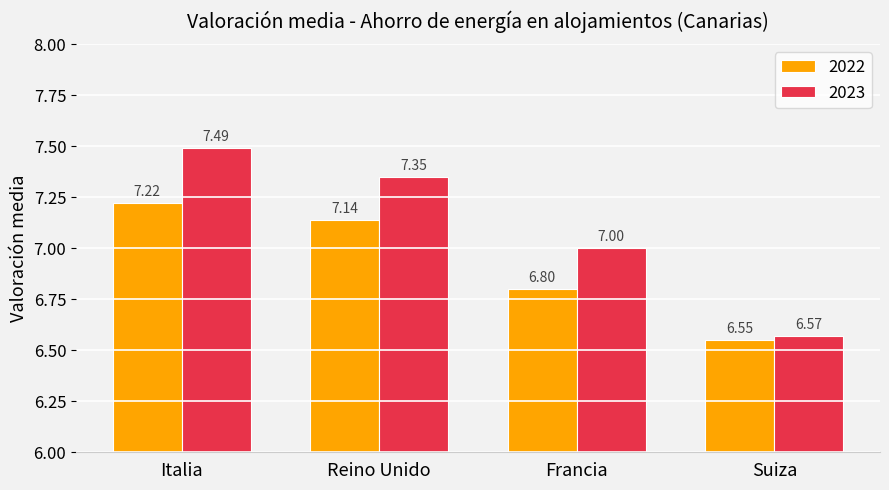

What is the label of the 2nd bar from the right?

Francia